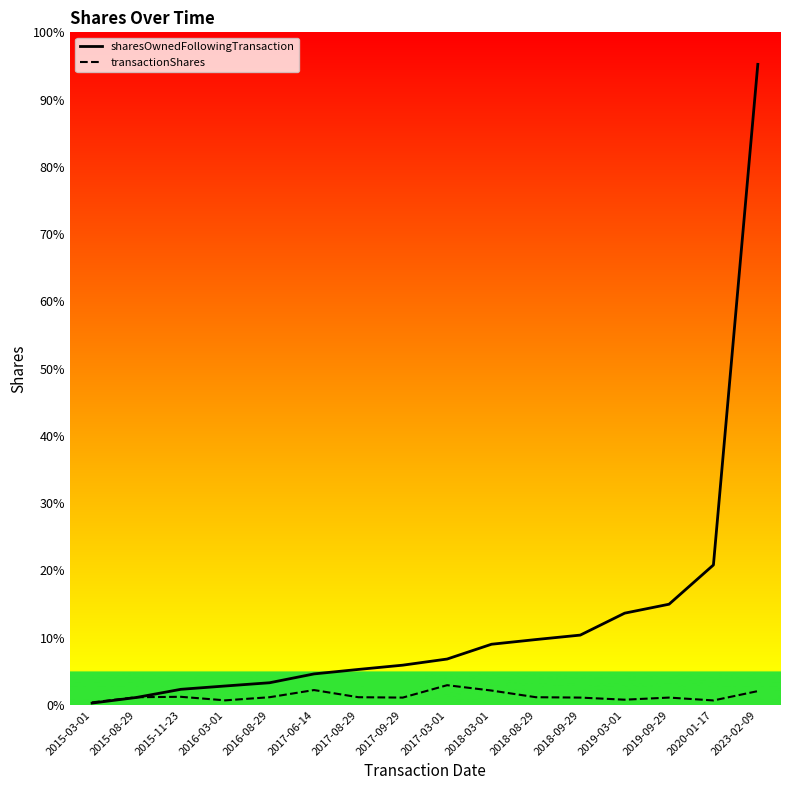

Does the chart display data point markers on the line(s)?

No